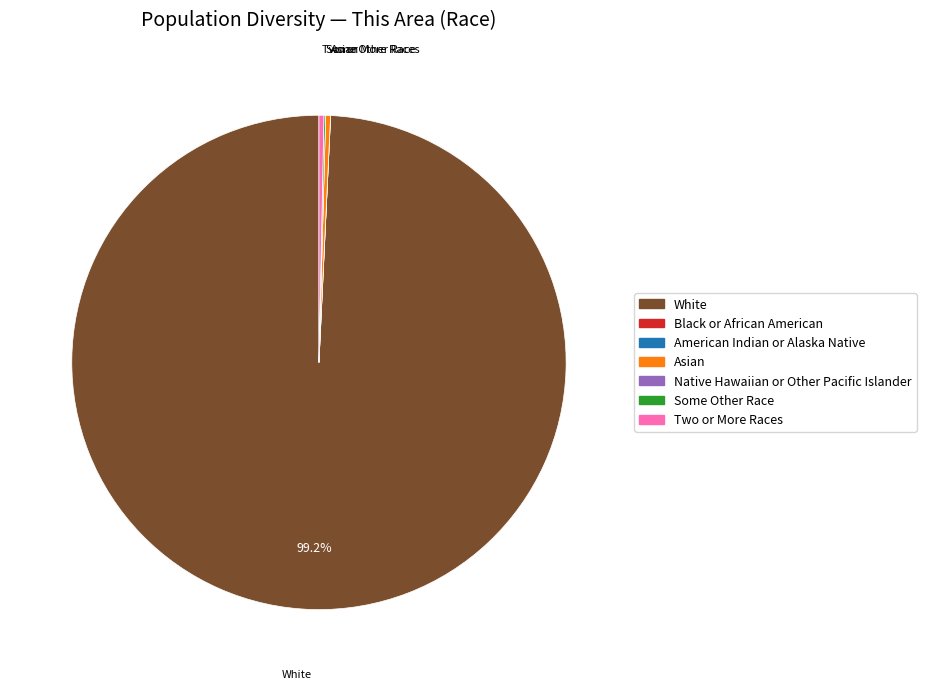

Is there a majority slice in this chart?

Yes